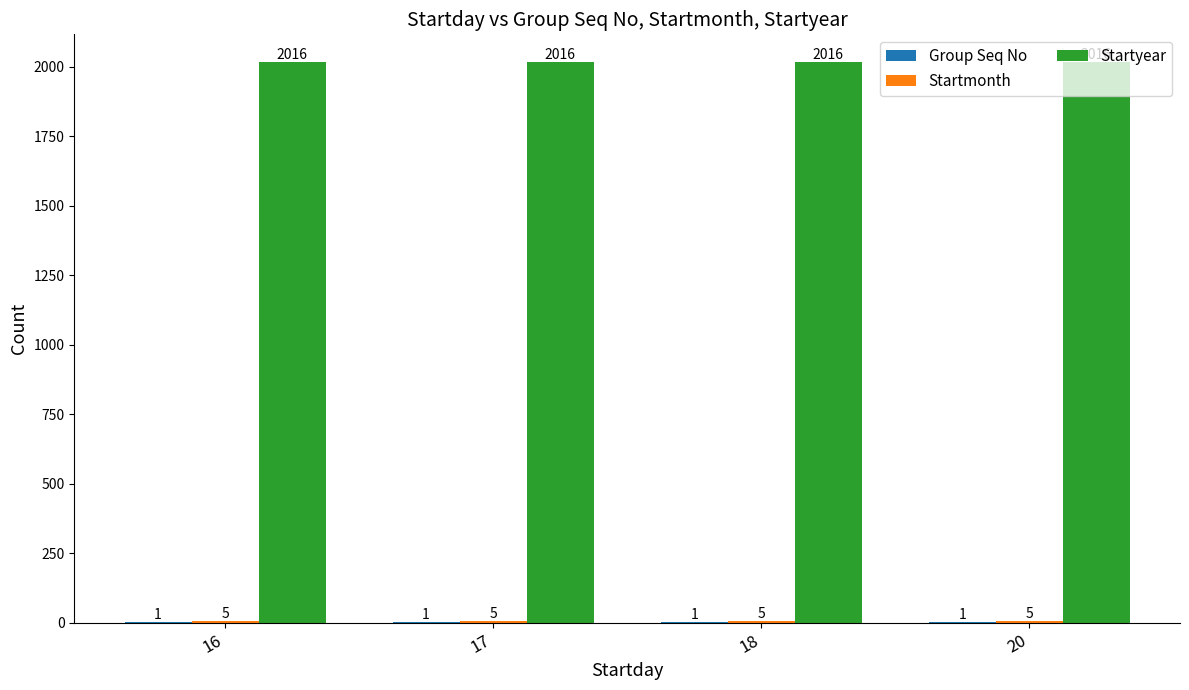

What is the sum of all Startyear values?

8064